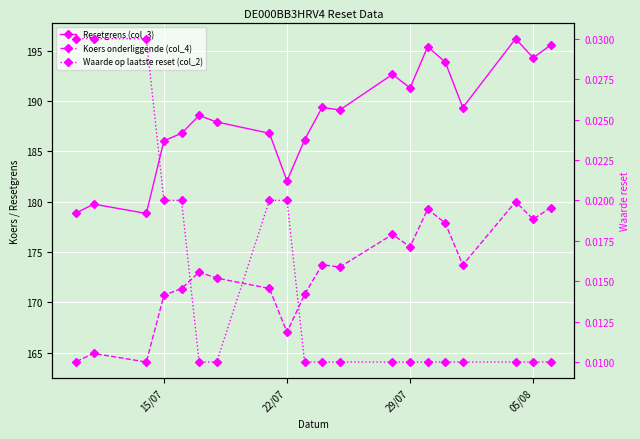

How many interior local valleys does the Resetgrens (col_3) series have?

6